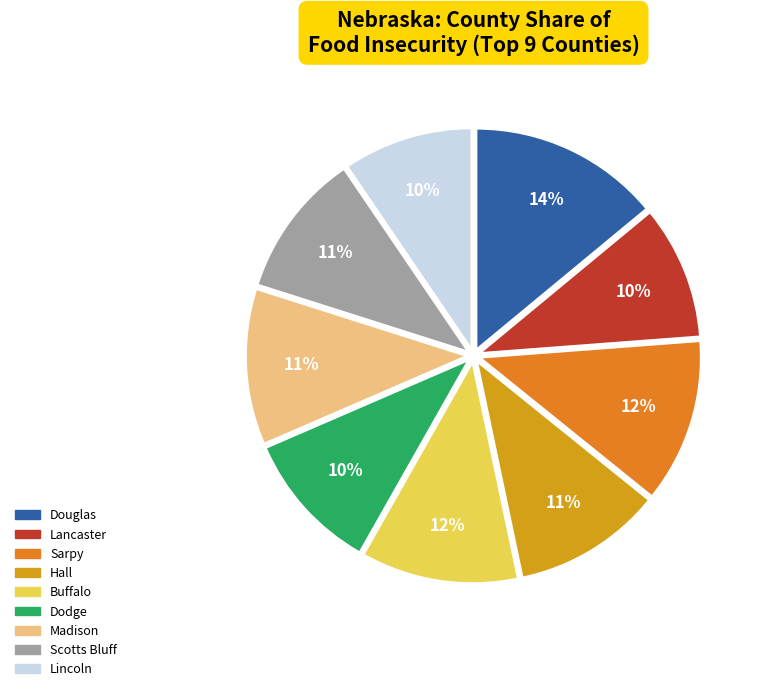

How many segments does this pie chart have?

9